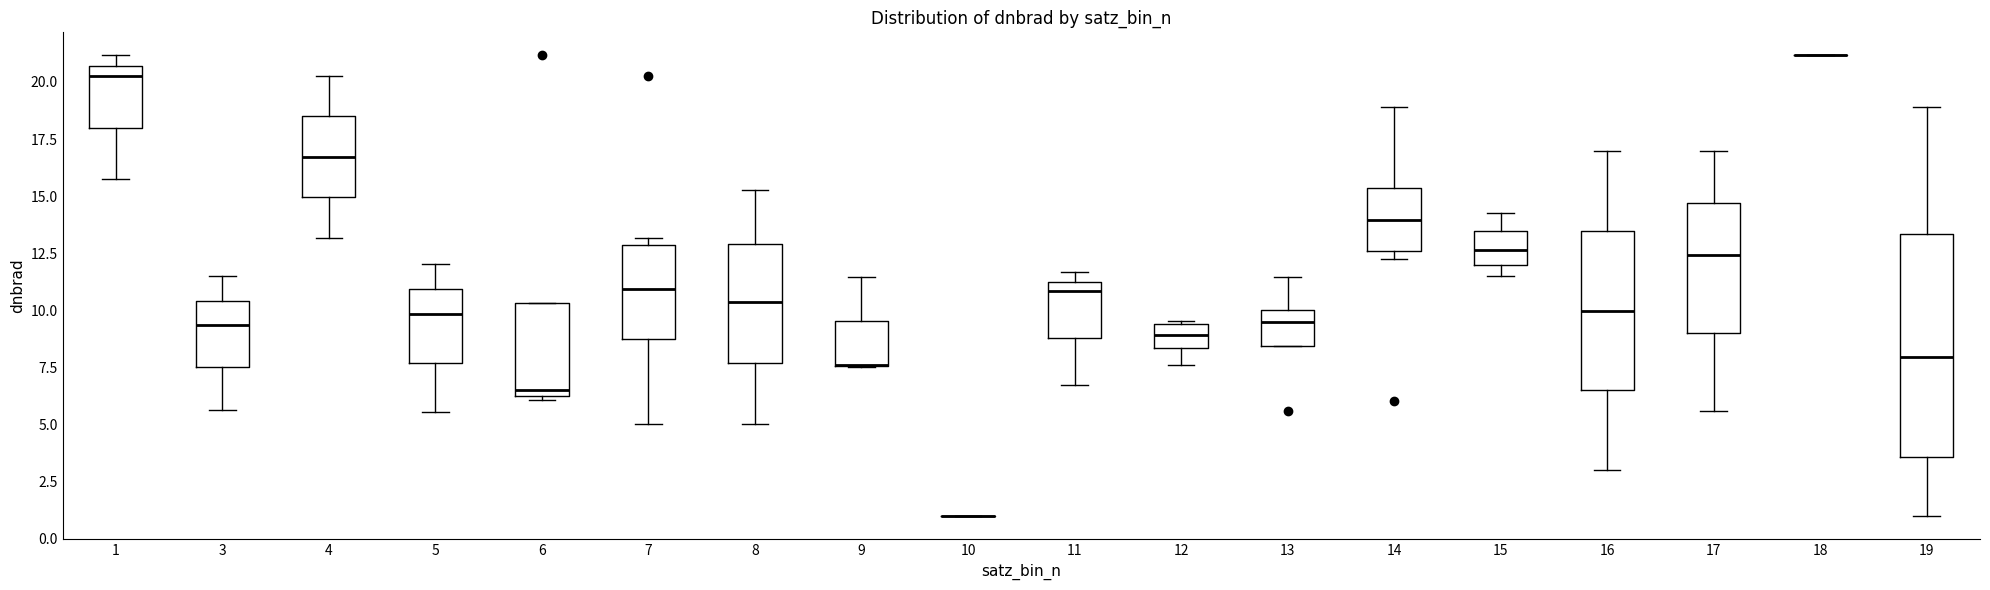

Reading left to right, read every box against the y-axis: the position of its median line, the range the box covers, and the ends of its whiskers. The values are not printed on the chart, so give them approximately, as read against the axis.

1: median 20.5 (just below the box's upper edge), box 18.0 to 20.5, whiskers 15.5 to 21.0
3: median 9.5, box 7.5 to 10.5, whiskers 5.5 to 11.5
4: median 16.5, box 15.0 to 18.5, whiskers 13.0 to 20.5
5: median 10.0, box 7.5 to 11.0, whiskers 5.5 to 12.0
6: median 6.5 (just above the box's lower edge), box 6.5 to 10.5, whiskers 6.0 to 10.5
7: median 11.0, box 8.5 to 13.0, whiskers 5.0 to 13.0 (just above the box's upper edge)
8: median 10.5, box 7.5 to 13.0, whiskers 5.0 to 15.5
9: median 7.5 (drawn on the box's lower edge), box 7.5 to 9.5, whiskers 7.5 to 11.5
10: box collapsed to a line at 1.0, whiskers 1.0 to 1.0
11: median 11.0, box 9.0 to 11.5, whiskers 6.5 to 11.5 (just above the box's upper edge)
12: median 9.0, box 8.5 to 9.5, whiskers 7.5 to 9.5
13: median 9.5, box 8.5 to 10.0, whiskers 8.5 to 11.5
14: median 14.0, box 12.5 to 15.5, whiskers 12.5 (just below the box's lower edge) to 19.0
15: median 12.5, box 12.0 to 13.5, whiskers 11.5 to 14.5
16: median 10.0, box 6.5 to 13.5, whiskers 3.0 to 17.0
17: median 12.5, box 9.0 to 14.5, whiskers 5.5 to 17.0
18: box collapsed to a line at 21.0, whiskers 21.0 to 21.0
19: median 8.0, box 3.5 to 13.5, whiskers 1.0 to 19.0